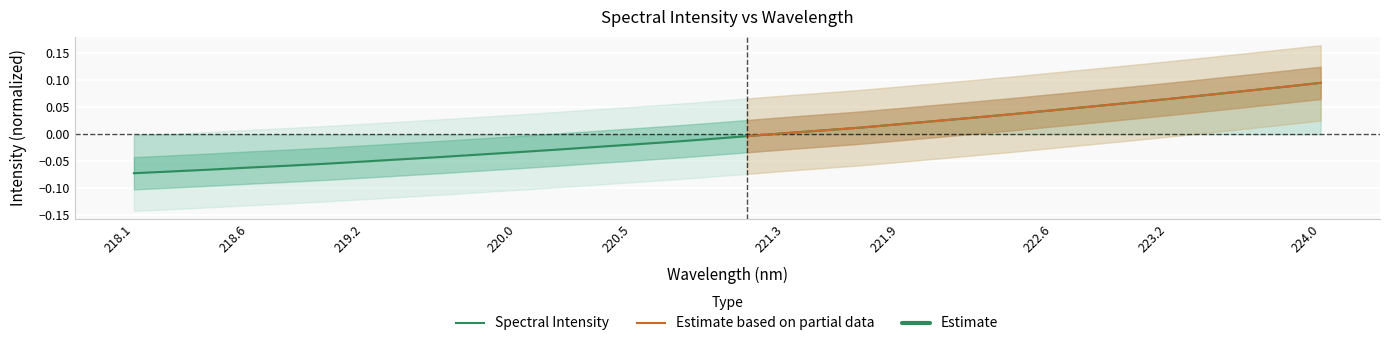

Reading right to left, what are all the values shown in this chart?

0.1	0.1	0.1	0.1	0.1	0.1	0.1	0.0	0.0	0.0	0.0	0.0	0.0	0.0	0.0	-0.0	-0.0	-0.0	-0.0	-0.0	-0.0	-0.0	-0.0	-0.0	-0.0	-0.1	-0.1	-0.1	-0.1	-0.1	-0.1	-0.1